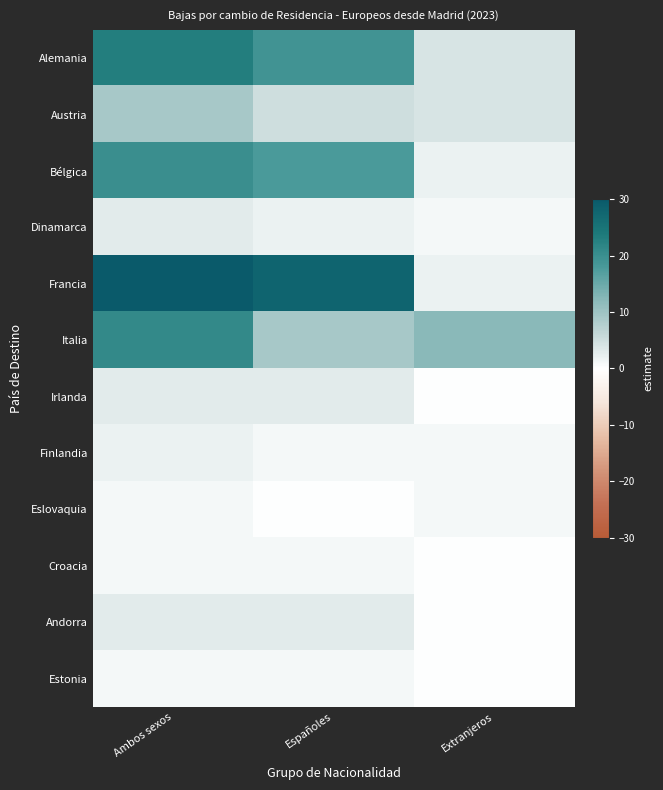

What is the total value across all series at Ambos sexos?

117